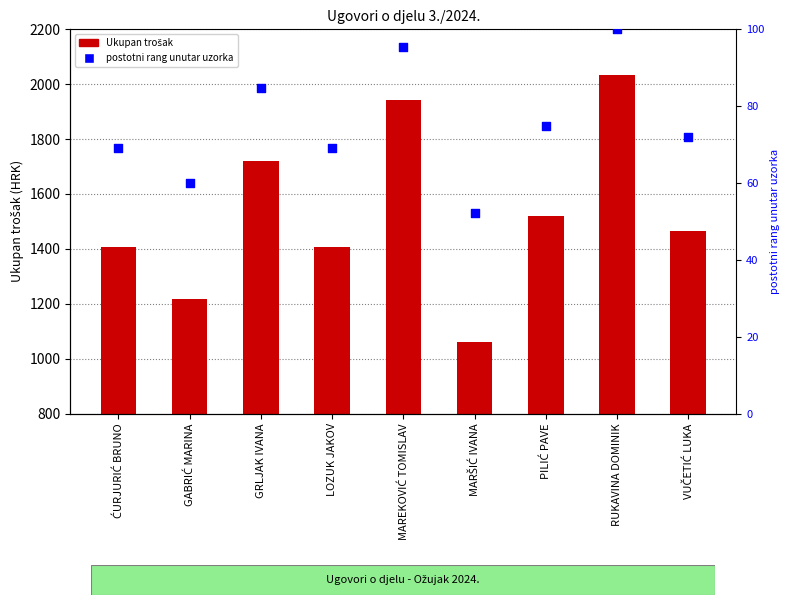

What are all the series names shown in the legend?

Ukupan trošak, postotni rang unutar uzorka